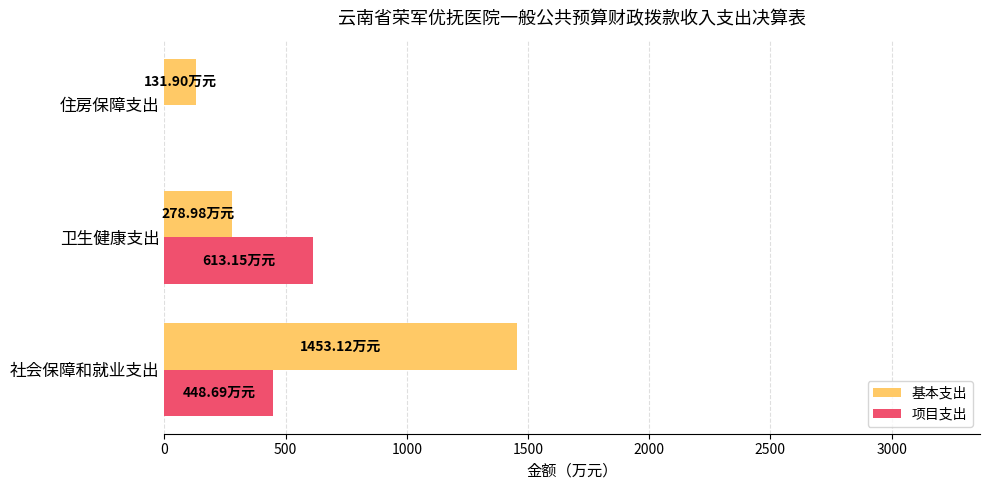

What is the sum of all 项目支出 values?

1061.8